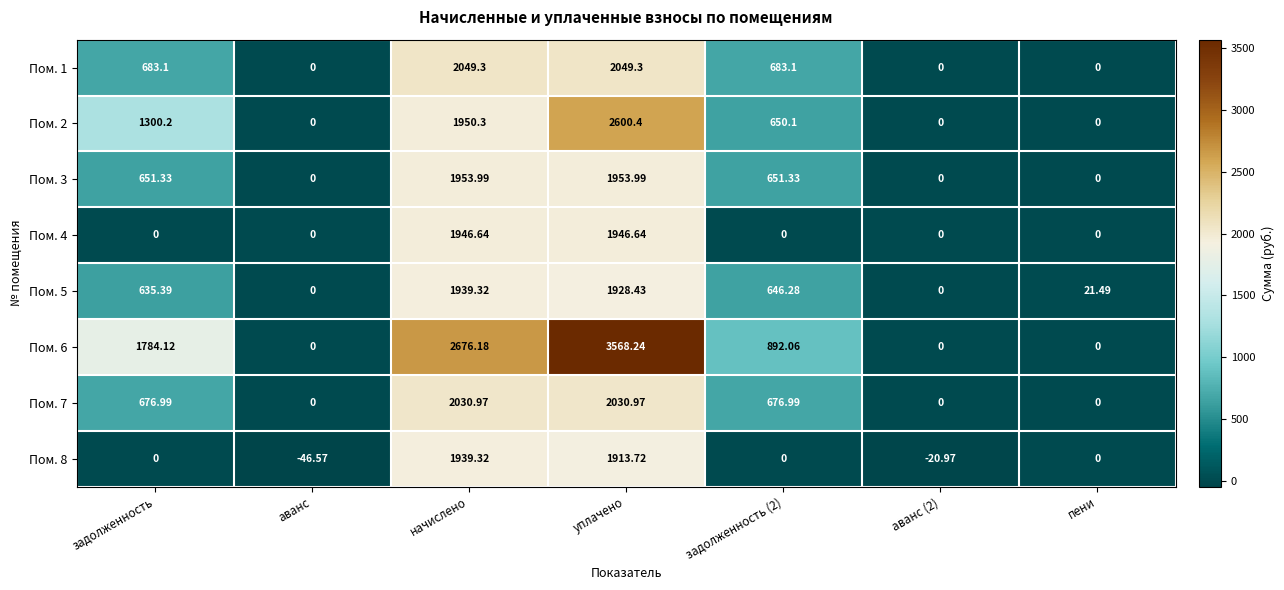

Where is Пом. 6 nearest to the value 1784?

задолженность